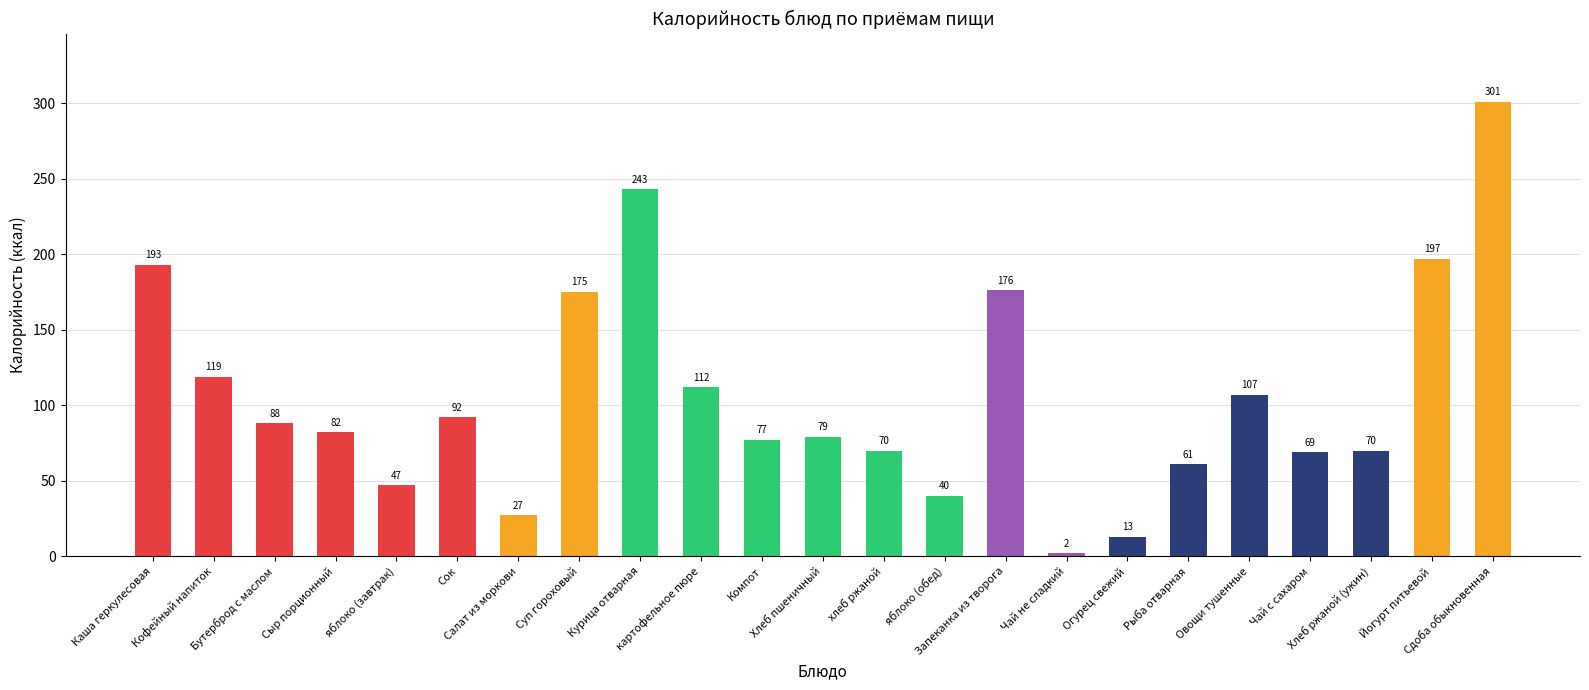

What is the value of the 12th bar from the left?

79